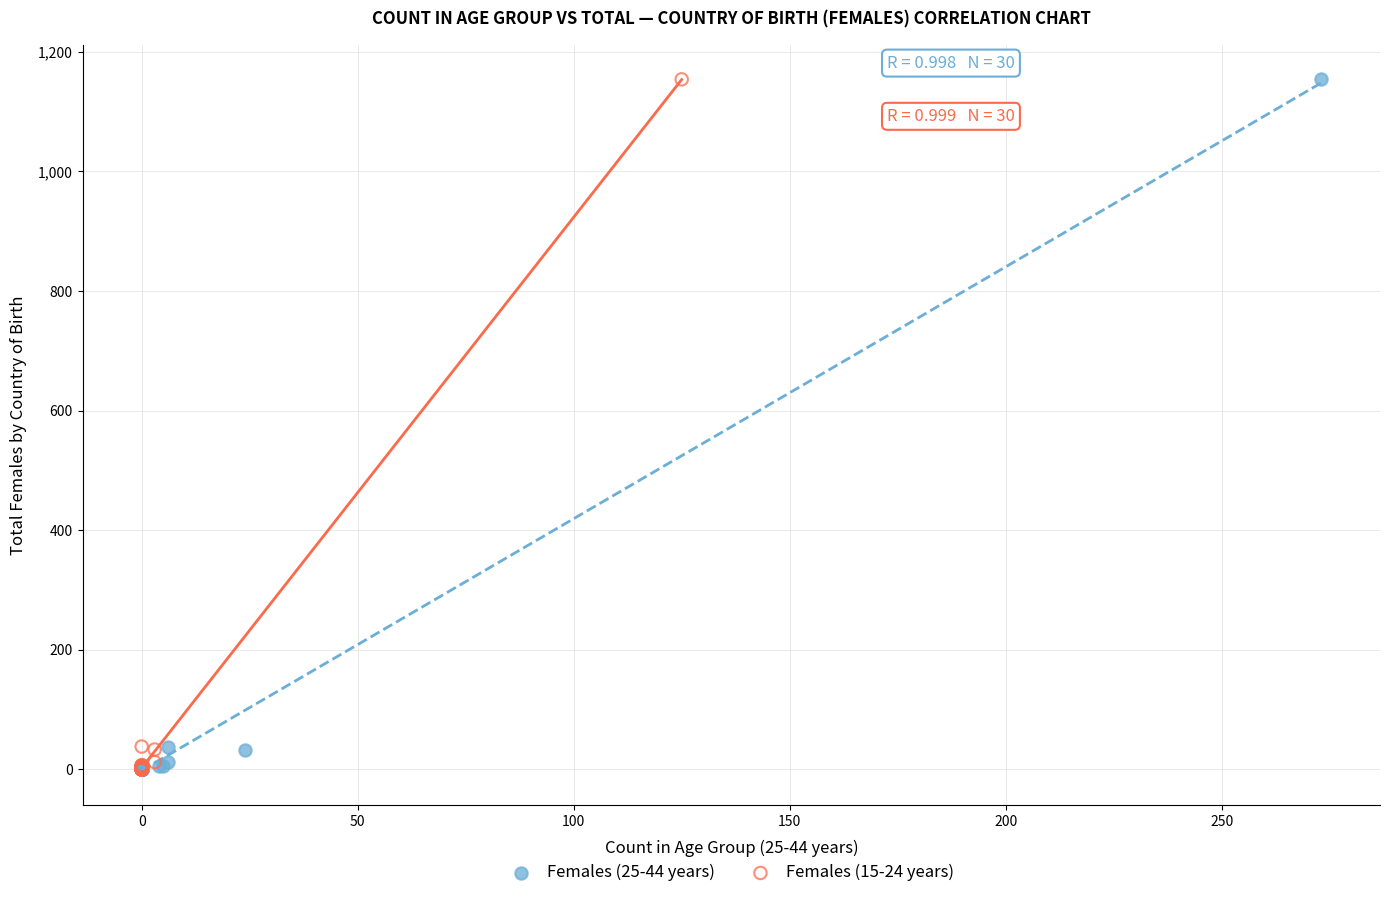

What are all the series names shown in the legend?

Females (25-44 years), Females (15-24 years)